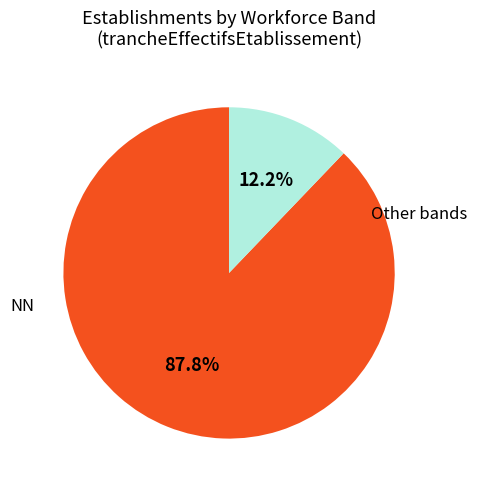

To the nearest percent, what is the average slice percentage?

50%